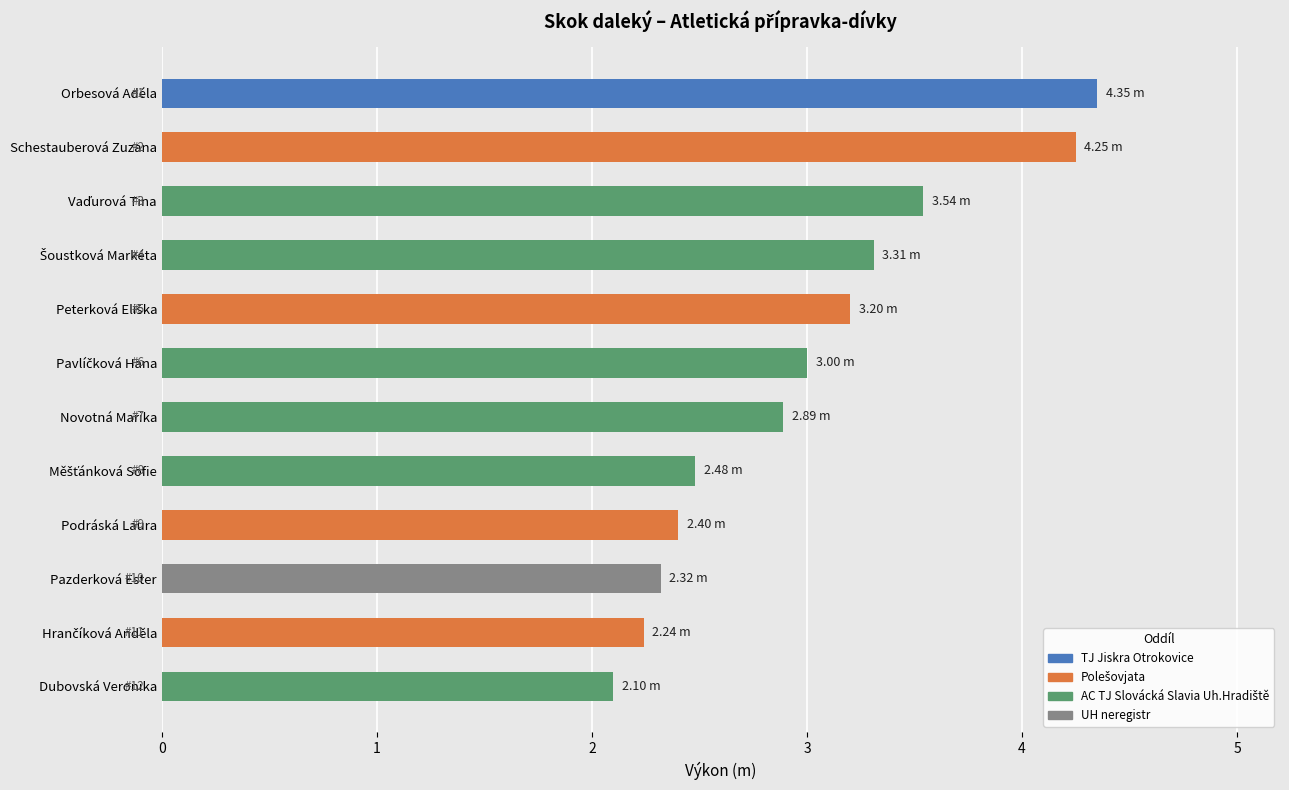

Approximately how many times larger is the value at Podráská Laura compared to Novotná Marika?

0.8